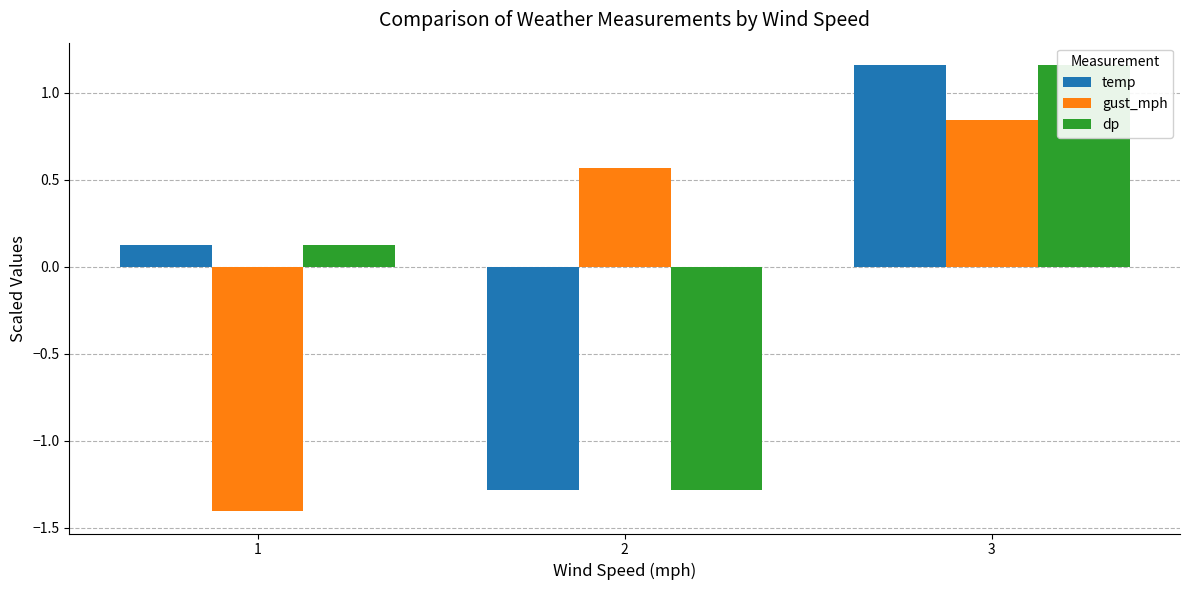

Reading left to right, extract all data points from this chart.

temp: 0.1	-1.3	1.2
gust_mph: -1.4	0.6	0.8
dp: 0.1	-1.3	1.2